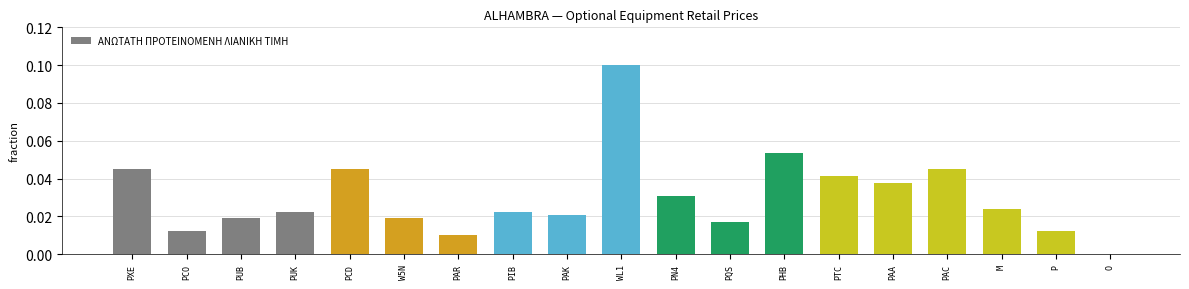

At which label is the value closest to 0?

O